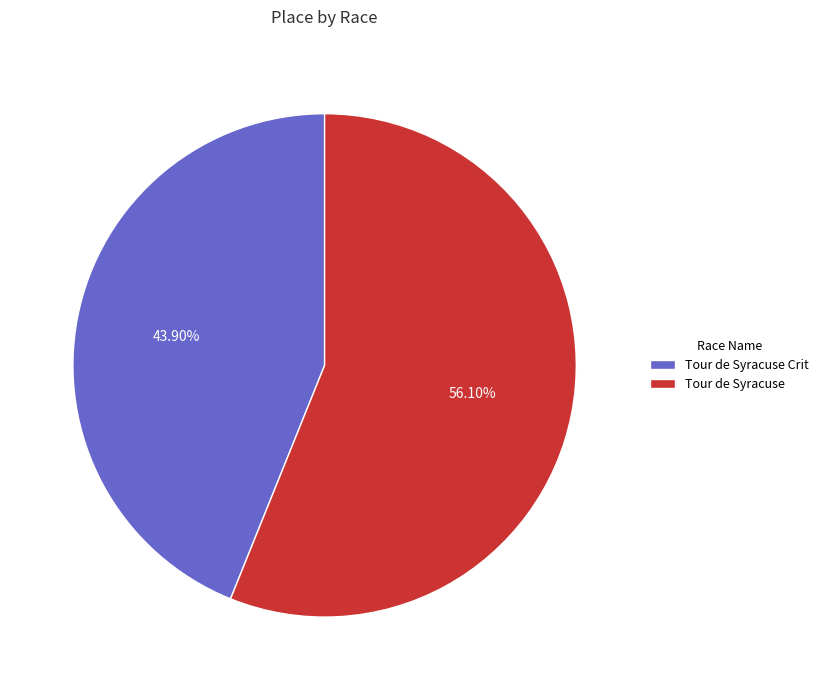

To the nearest percent, what is the average slice percentage?

50%